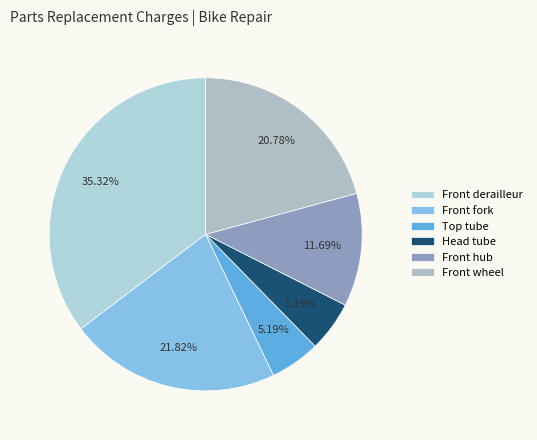

To the nearest percent, what is the combined percentage of Front derailleur and Front hub?

47%